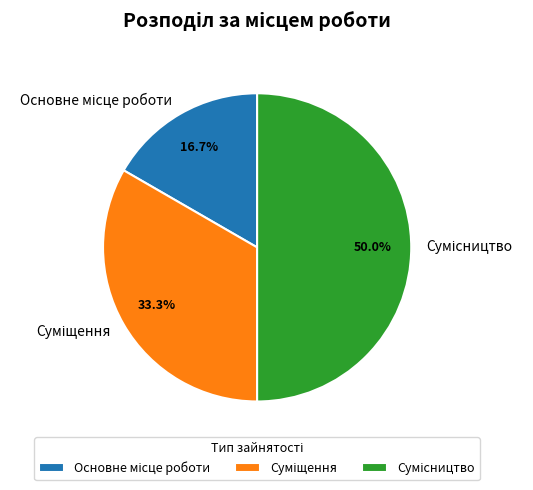

To the nearest percent, what is the combined percentage of Сумісництво and Суміщення?

83%